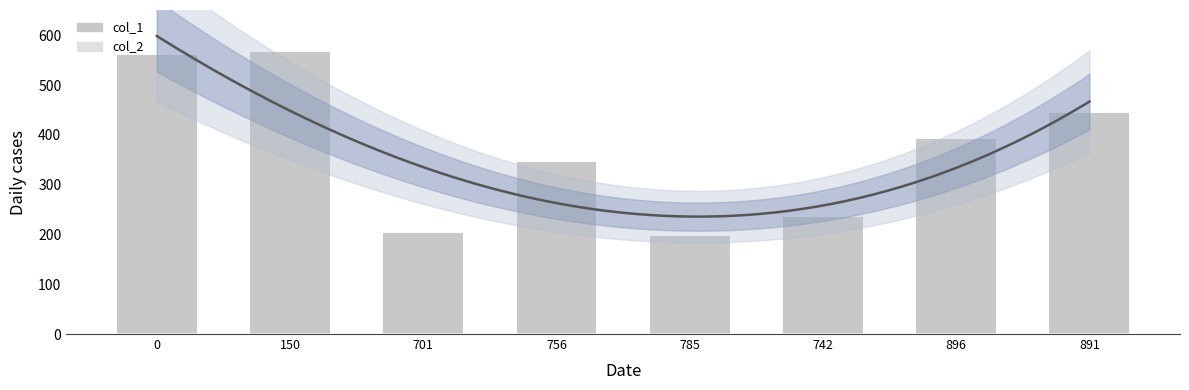

Does the chart contain any negative values?

No